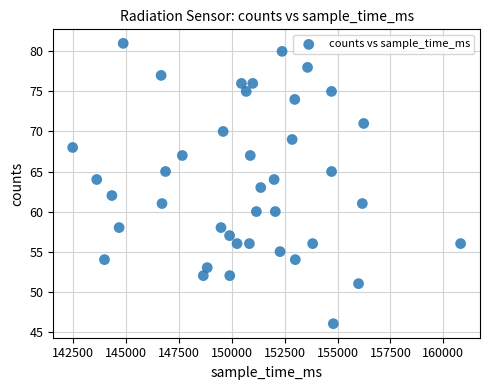

What is the range of X values (max minus min)?

18326